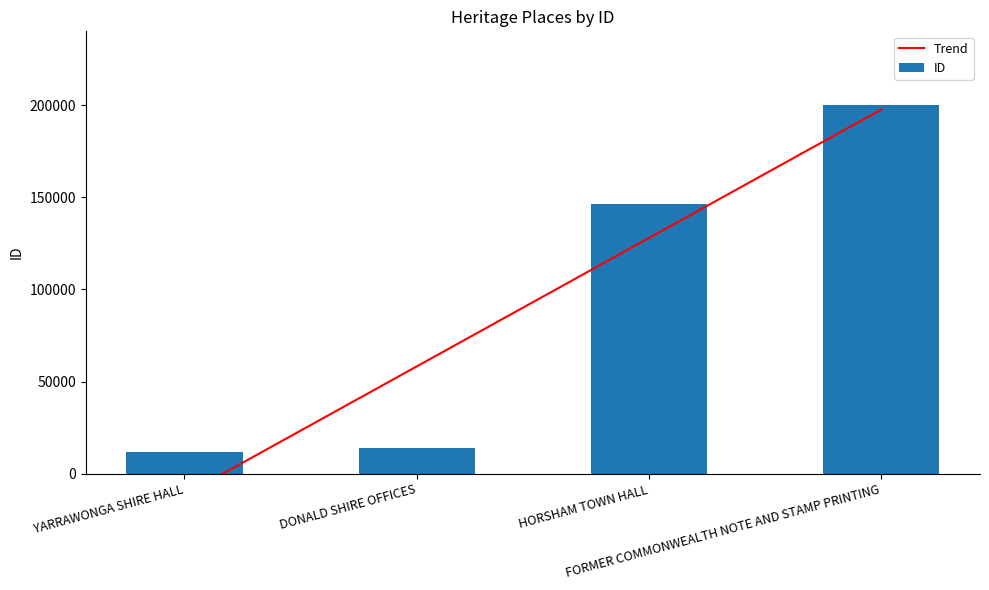

What is the difference between the maximum and second lowest values in the Trend series?

139348.4